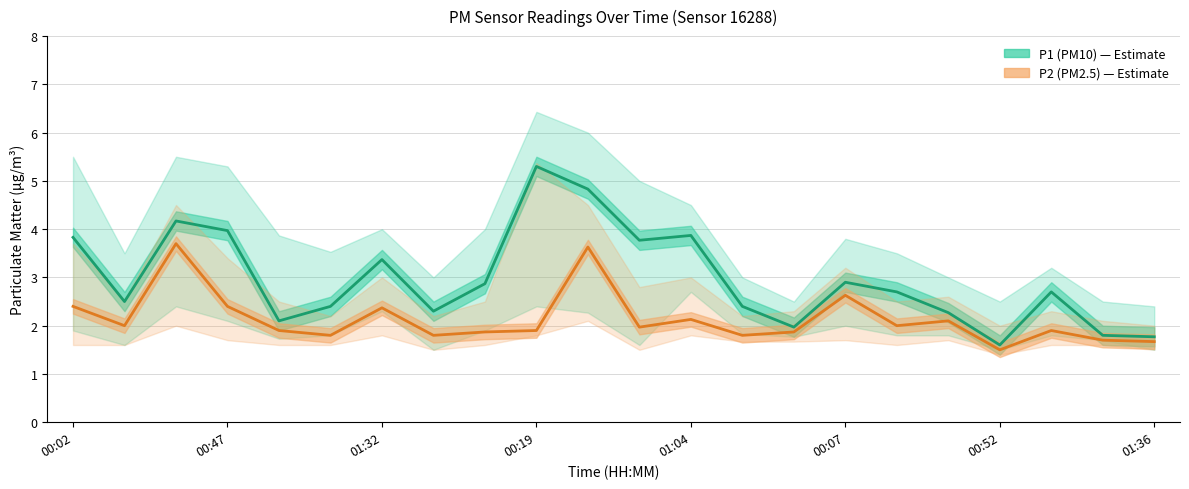

True or false: P1 (PM10) and P2 (PM2.5) intersect in this chart.

False